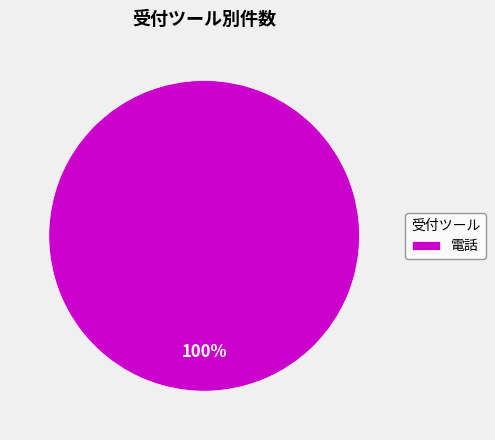

To the nearest percent, what portion does 電話 represent?

100%